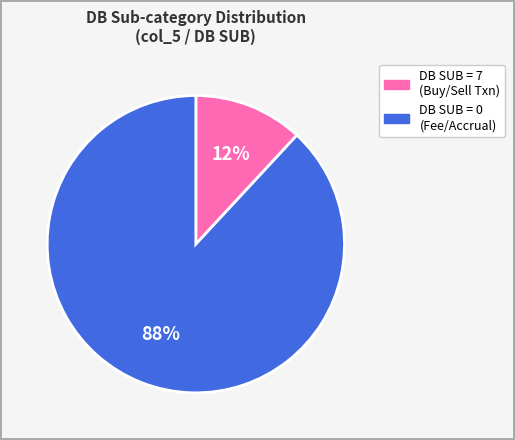

To the nearest percent, what is the difference between the largest and smallest slice percentages?

76%